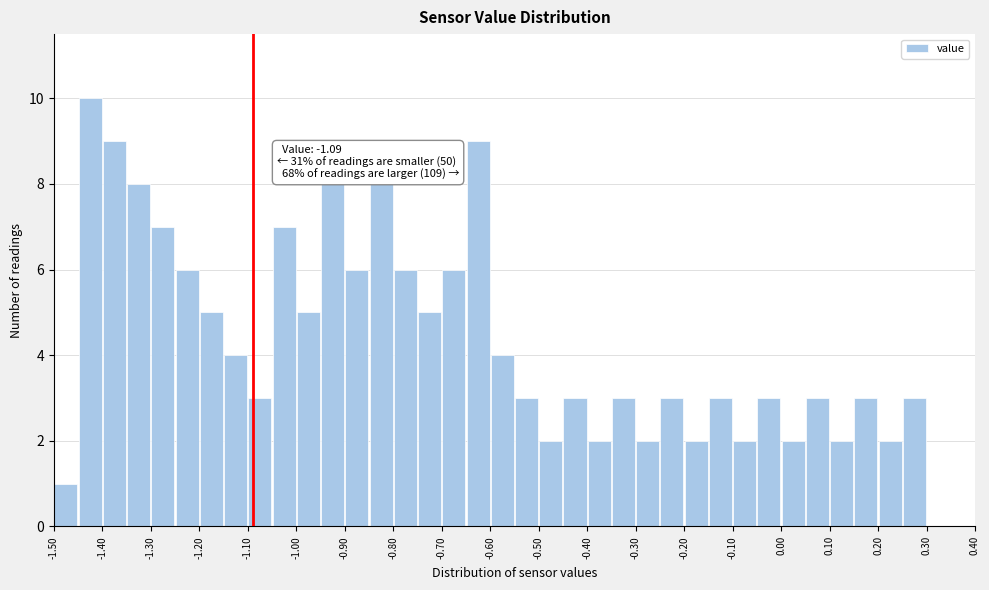

Which range on the x-axis has the tallest bar?

-1.45 to -1.40